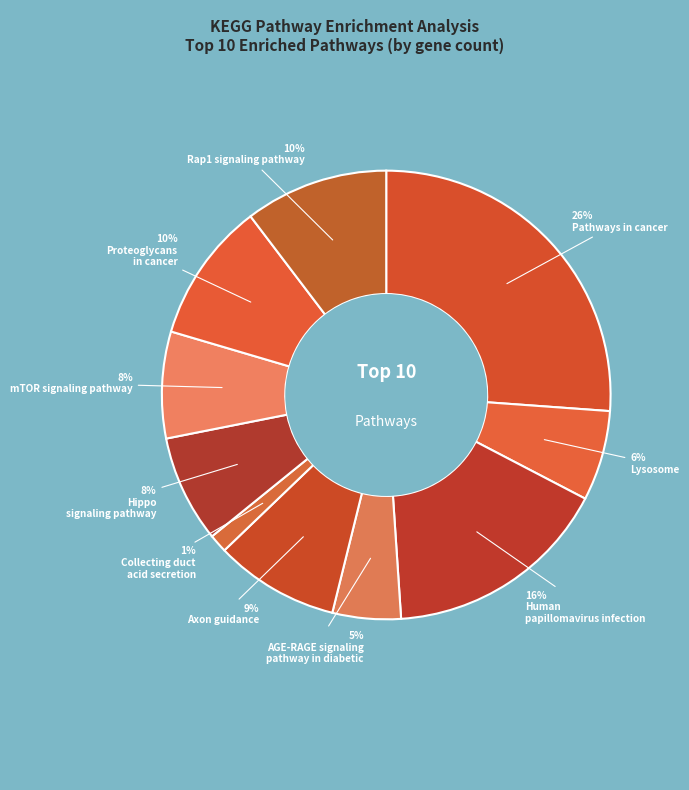

Rank the categories by value from highest to lowest.

Pathways in cancer, Human papillomavirus infection, Rap1 signaling pathway, Proteoglycans in cancer, Axon guidance, Hippo signaling pathway, mTOR signaling pathway, Lysosome, AGE-RAGE signaling pathway in diabetic, Collecting duct acid secretion